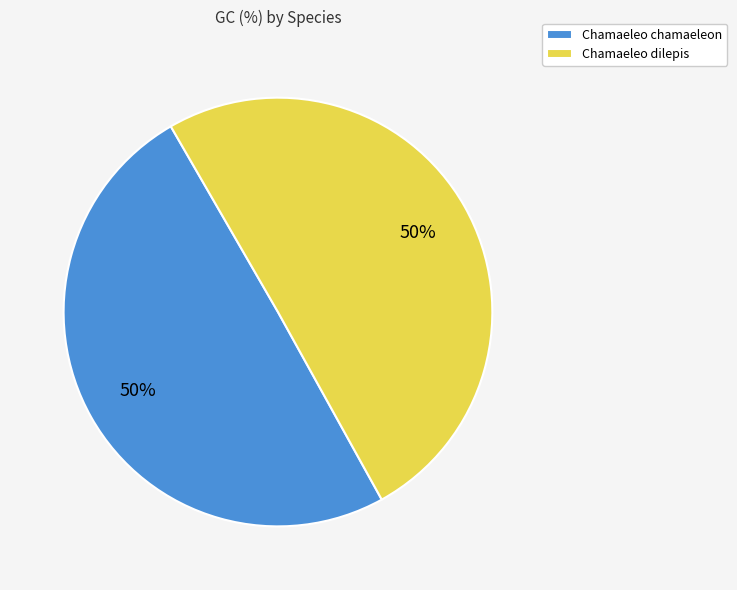

To the nearest percent, what is the combined percentage of Chamaeleo dilepis and Chamaeleo chamaeleon?

100%